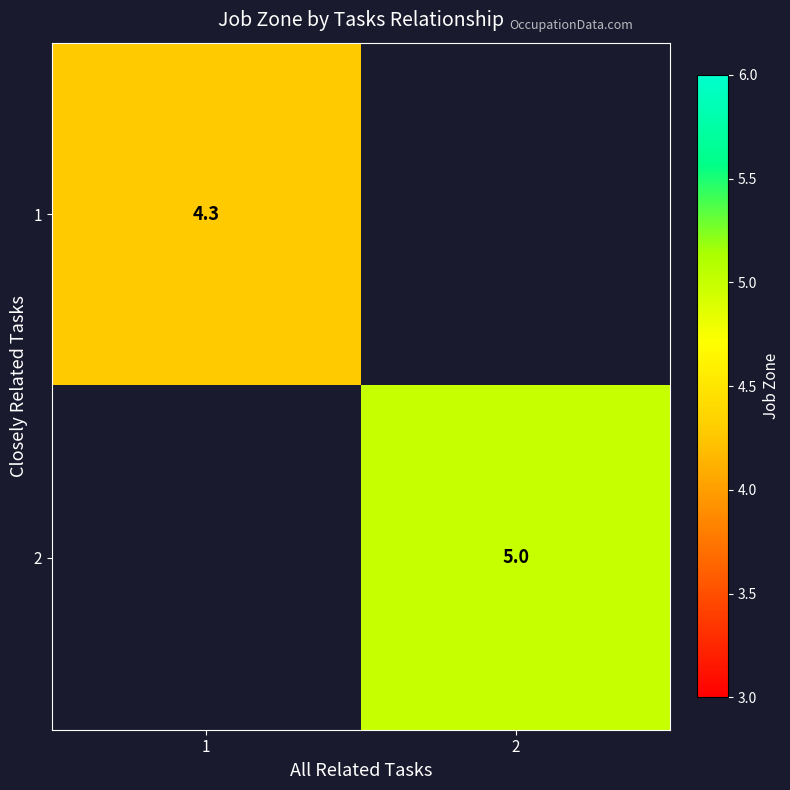

How many values in 1 are above zero?

1